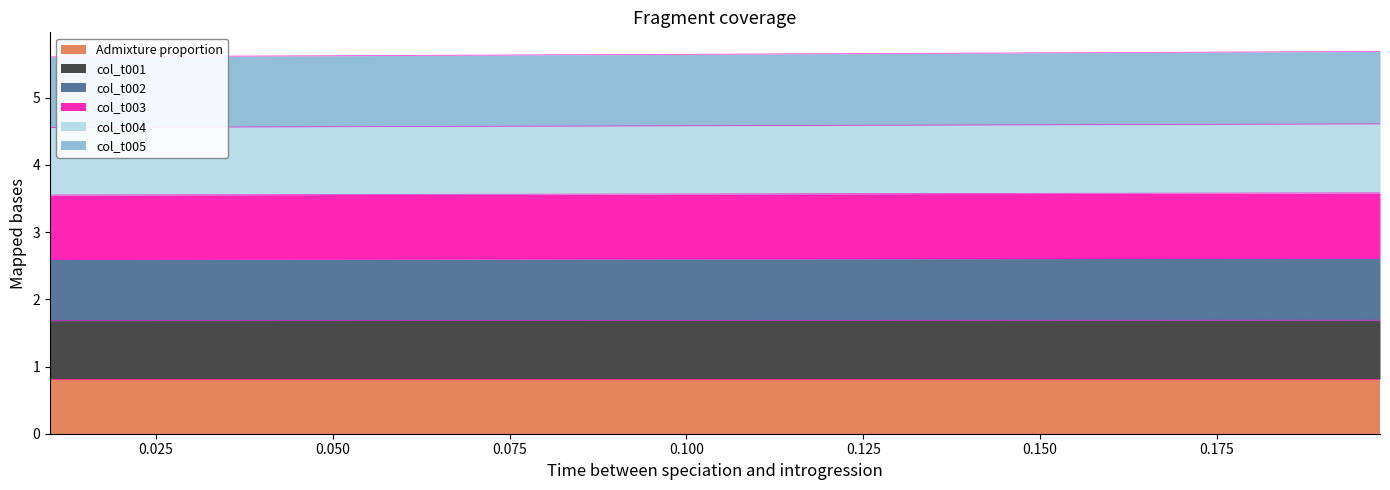

At how many categories does at least one series exceed 4?

20